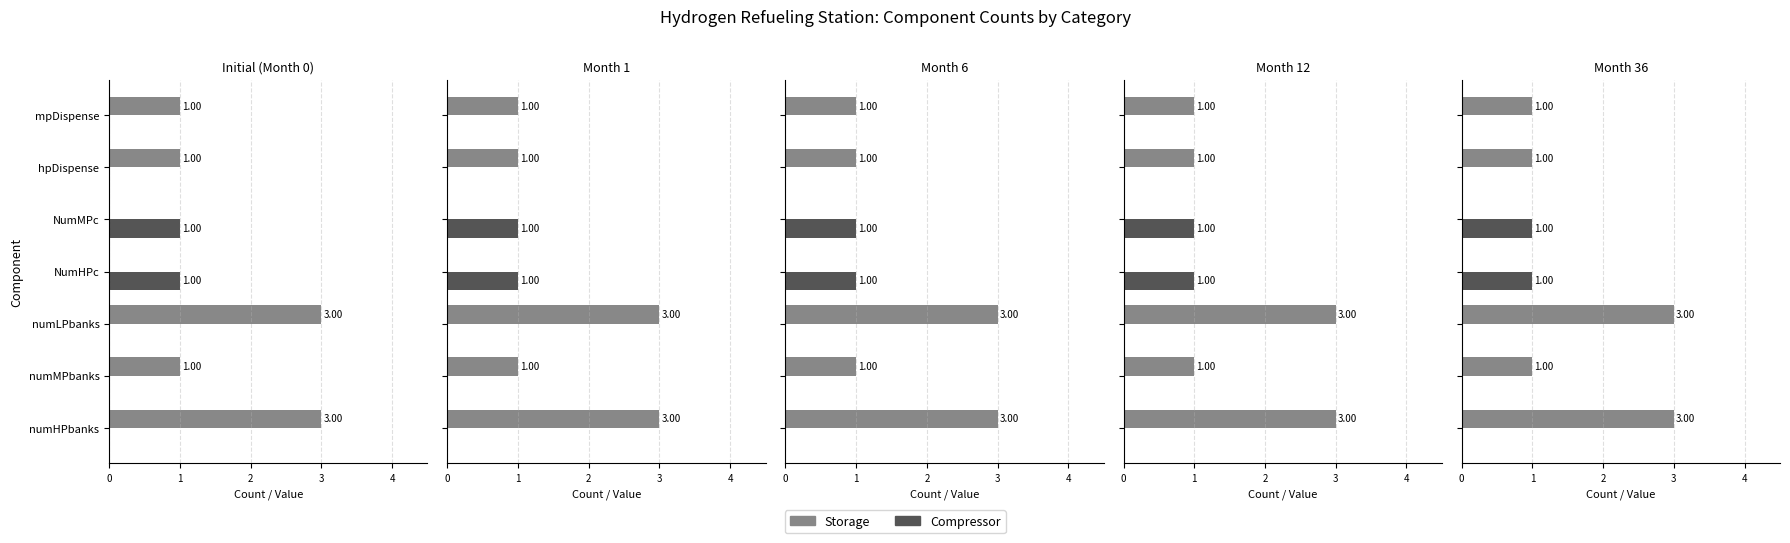

How many values in Storage are above zero?

5